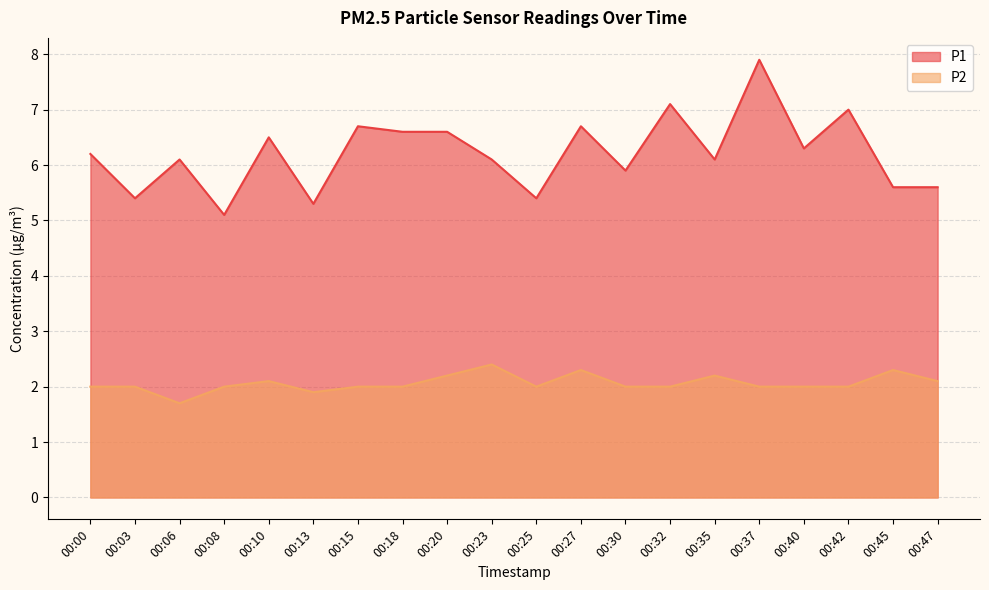

What is the total value across all series at 00:30?

7.9